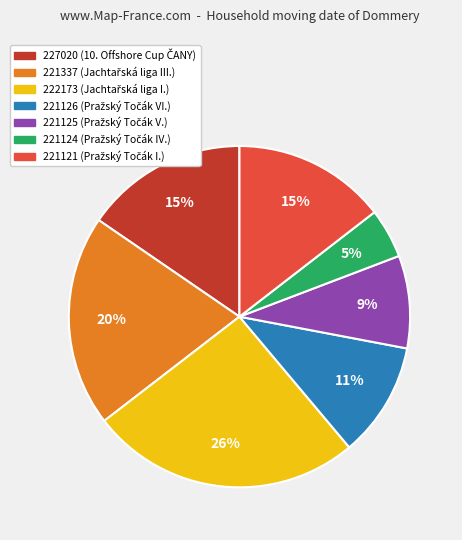

What is the largest slice in the pie chart?

222173